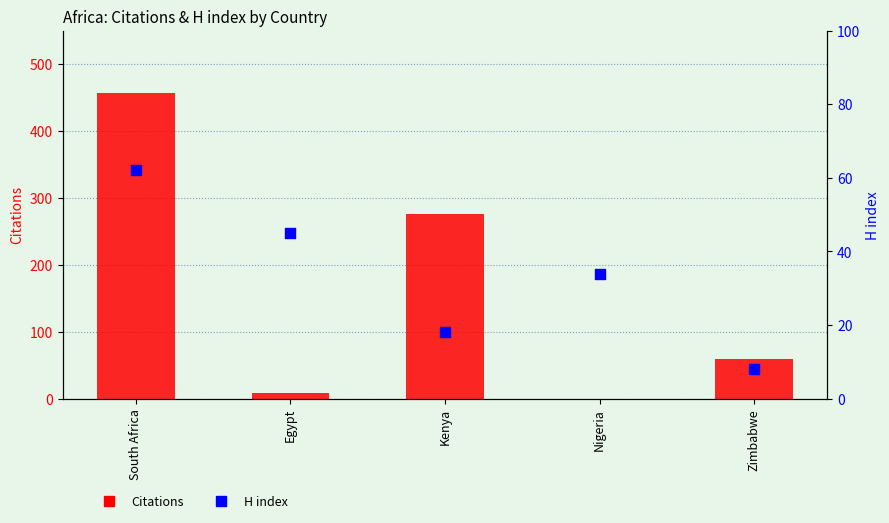

Is the value of H index at South Africa greater than the value of Citations at Nigeria?

Yes